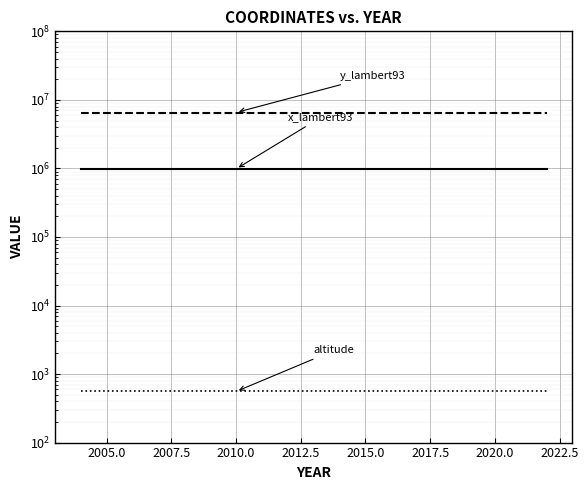

What is the total value across all series at 2012.5?

7525815